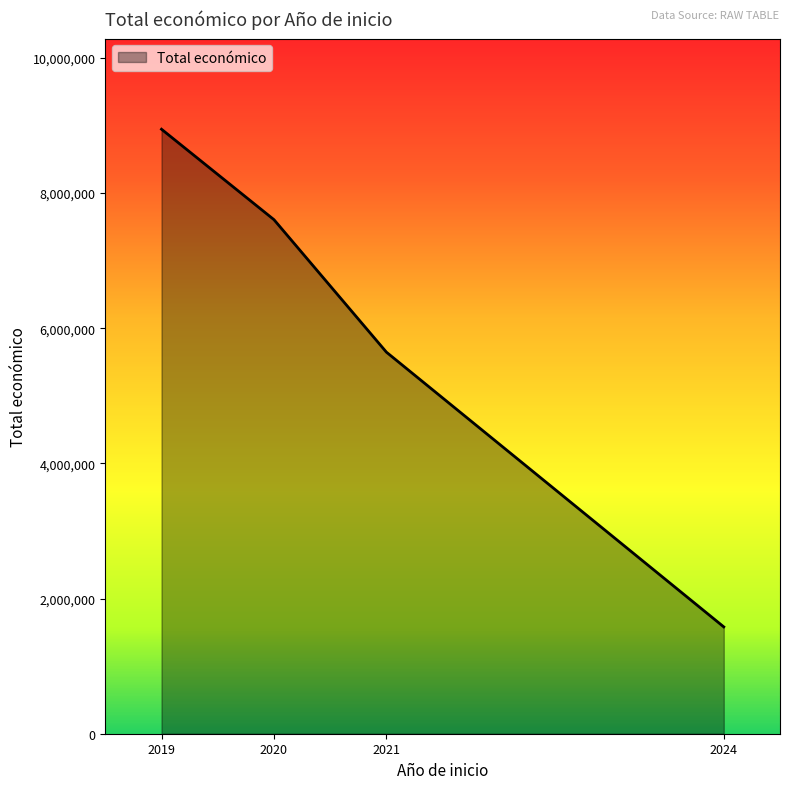

What is the smallest value displayed?

1580973